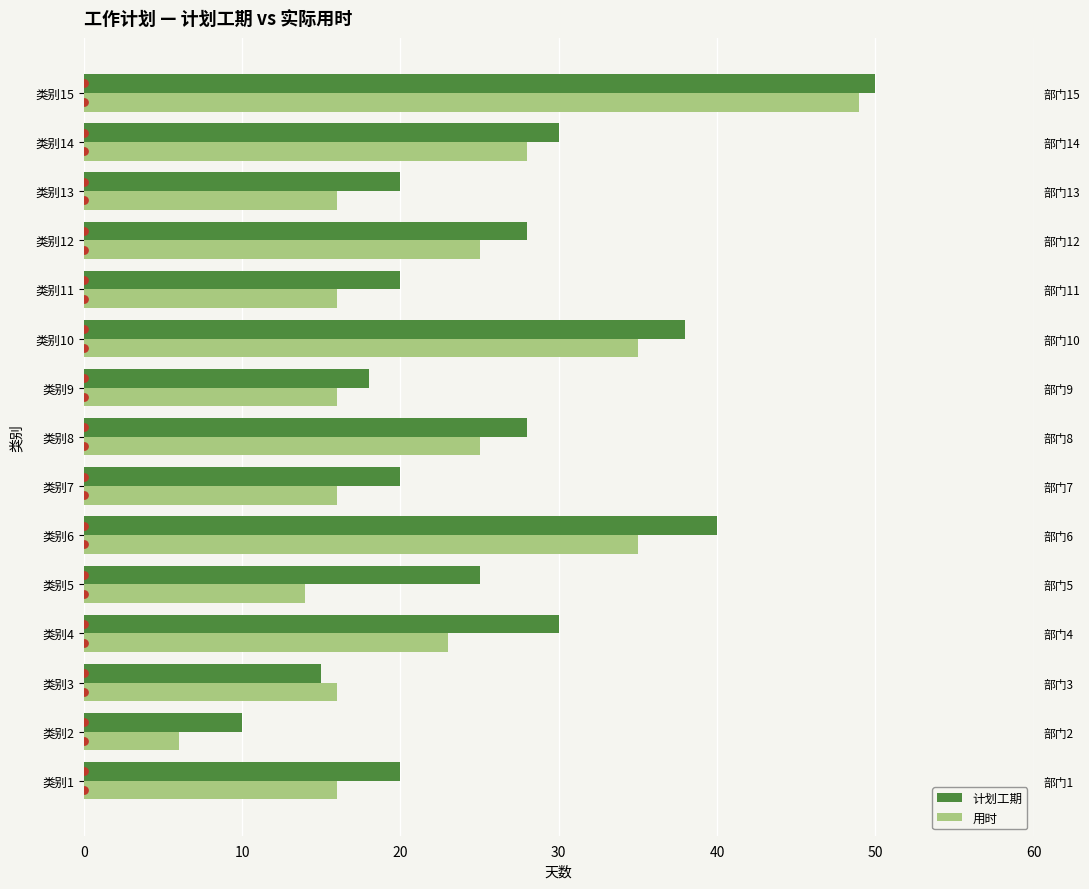

Which series reaches the minimum Y coordinate?

用时